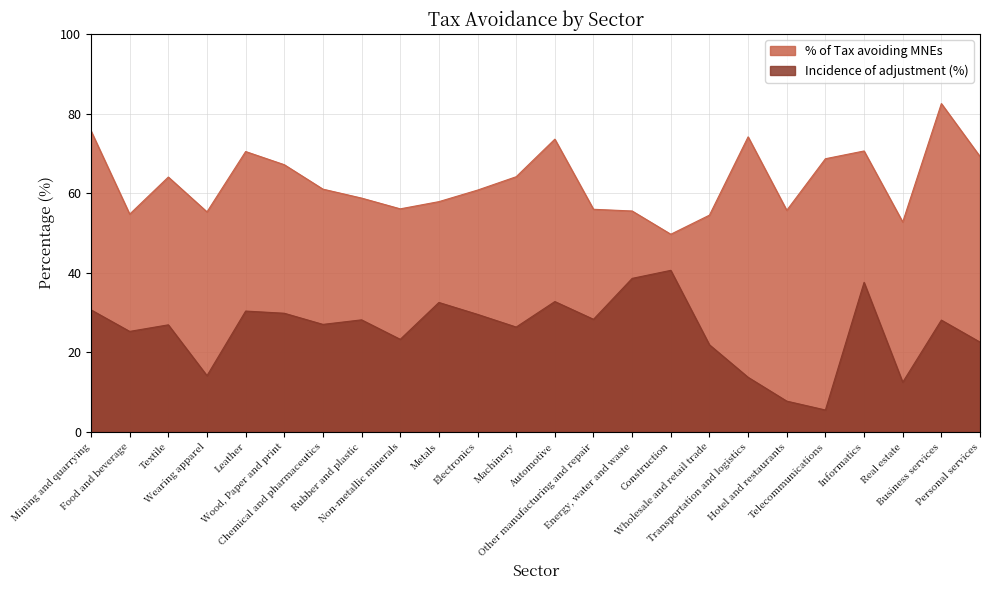

Which label corresponds to the smallest value in the chart?

Telecommunications